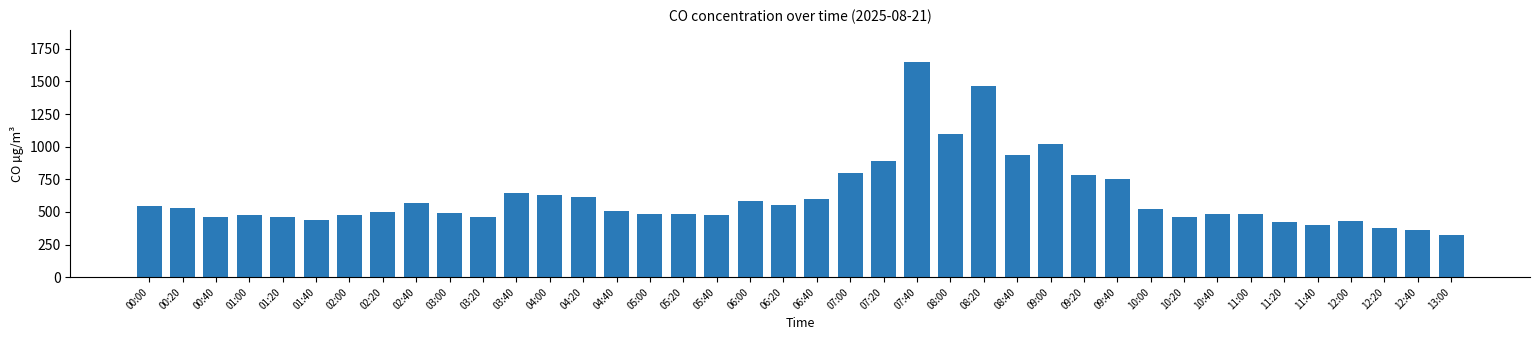

What is the label of the 3rd bar from the right?

12:20